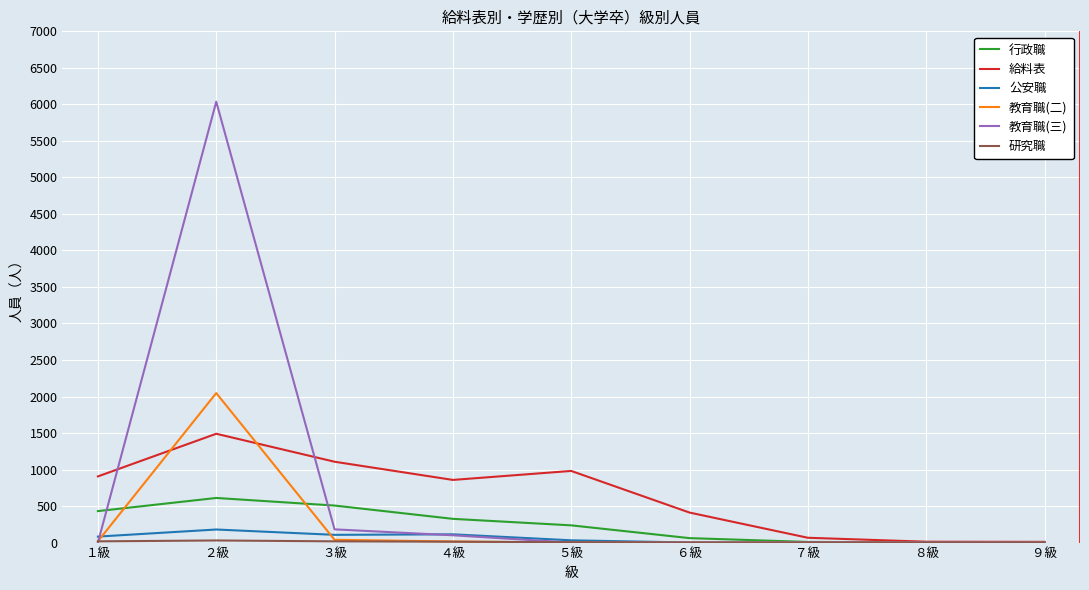

At which category is the sum across all series the highest?

２級